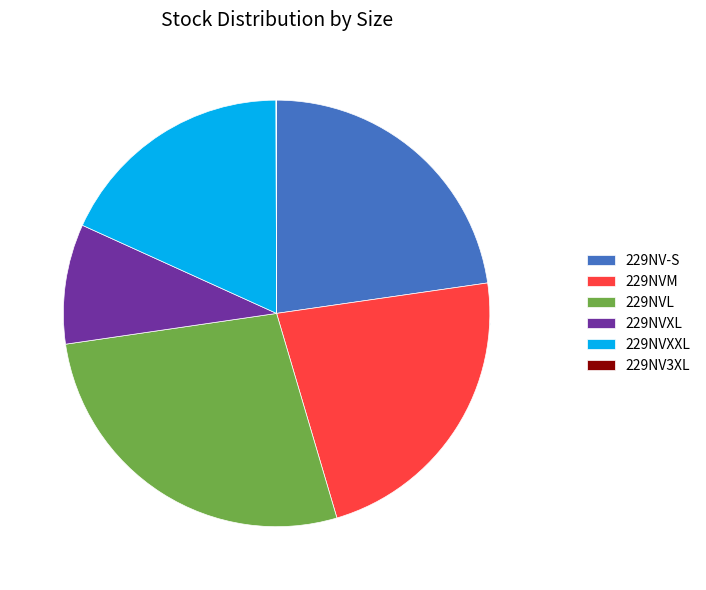

To the nearest percent, what is the average slice percentage?

17%